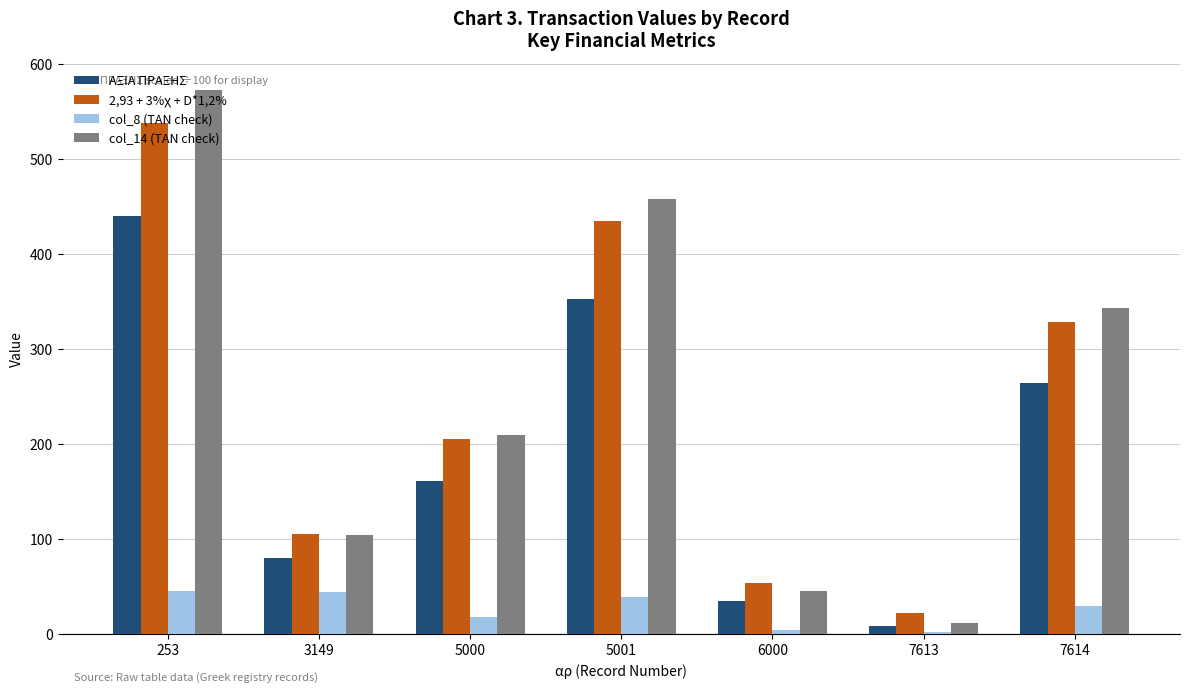

What is the total value across all series at 253?

1595.2